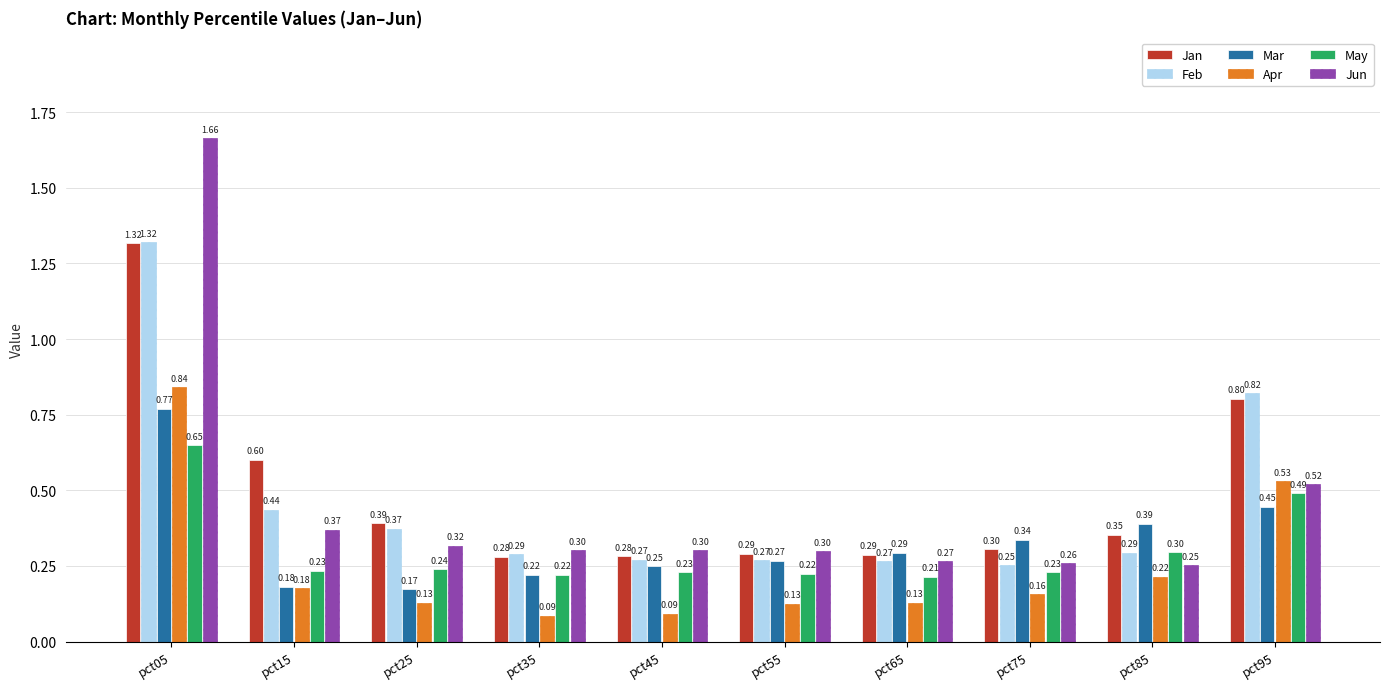

What is the value of the Jan bar at the 6th from the left?

0.3